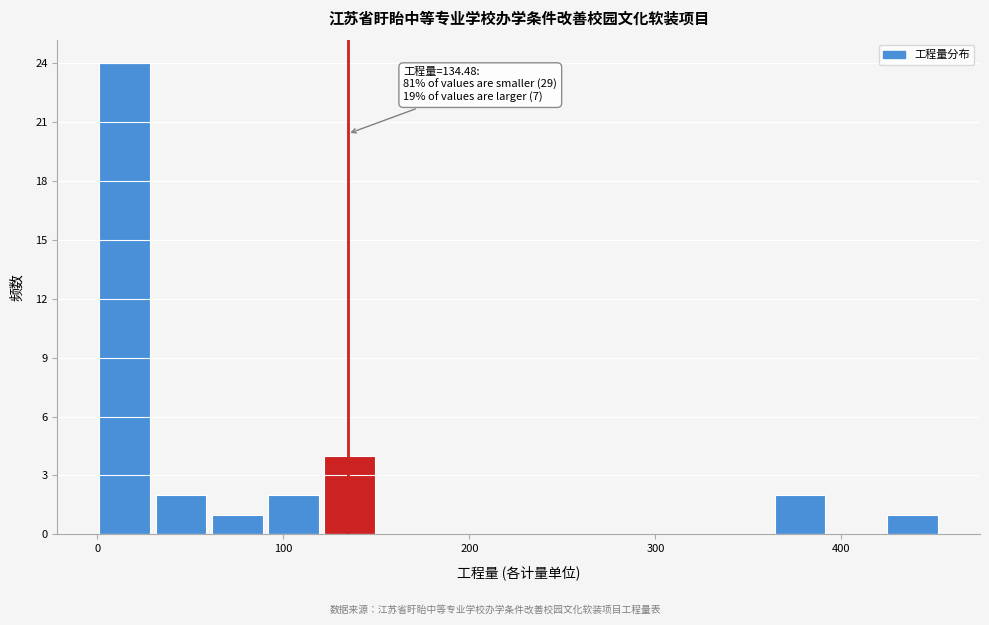

Read against the x-axis, roughly where is the centre of the tallest bar?

10